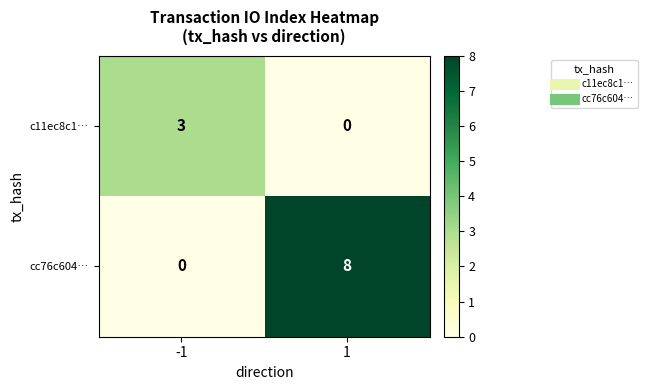

What is the difference between the maximum and minimum values in the c11ec8c1… series?

3